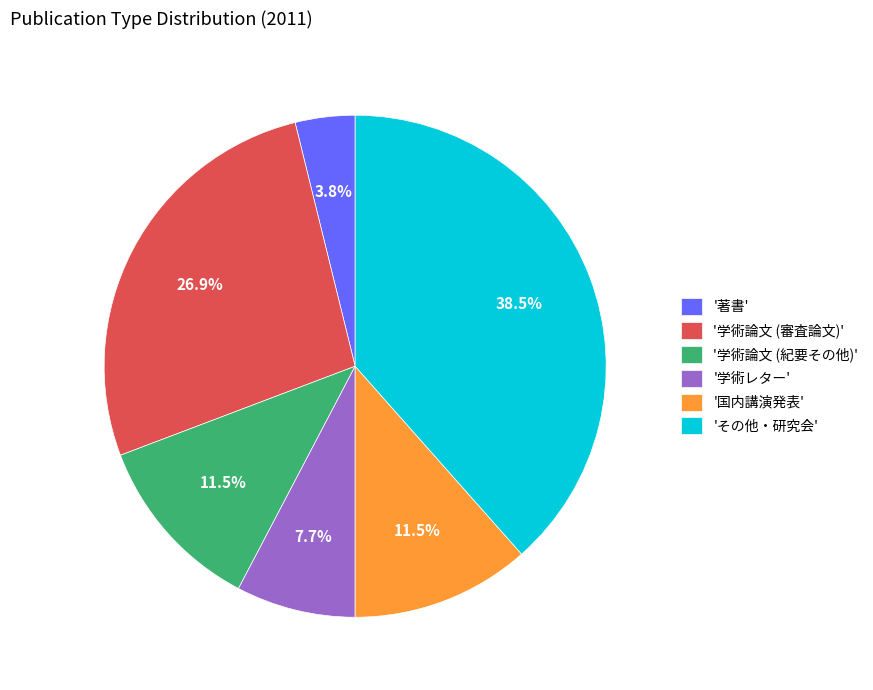

Which has a higher value, '国内講演発表' or '学術論文 (審査論文)'?

'学術論文 (審査論文)'